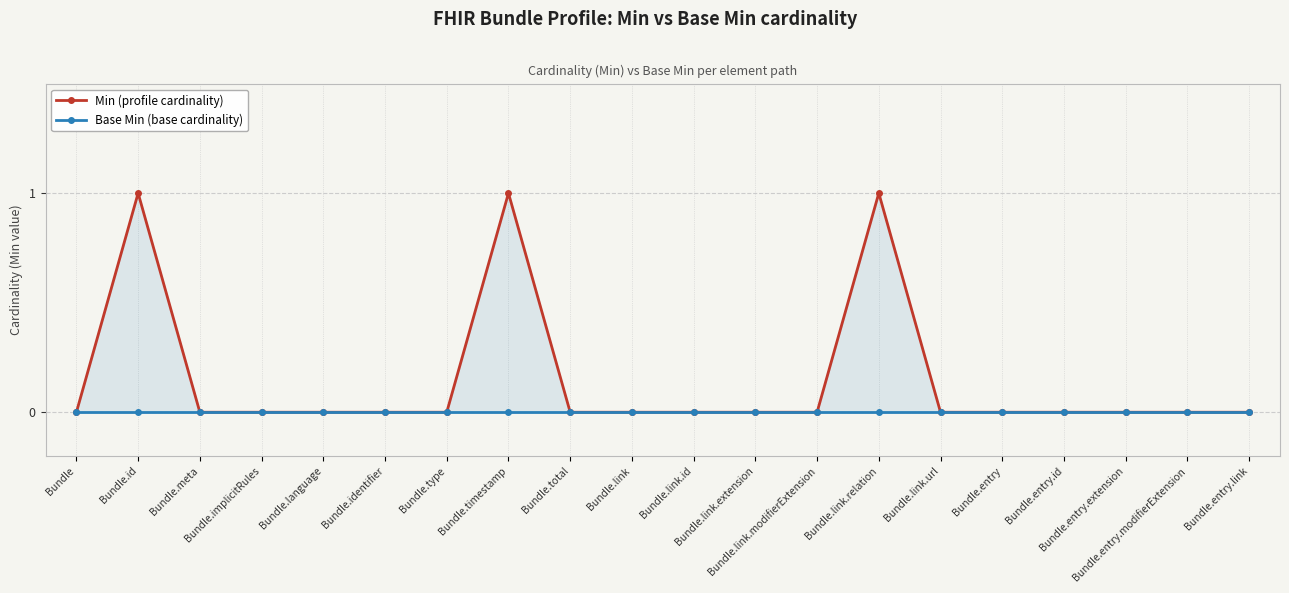

Reading left to right, transcribe all the data shown in this chart.

Min (profile cardinality): Bundle=0	Bundle.id=1	Bundle.meta=0	Bundle.implicitRules=0	Bundle.language=0	Bundle.identifier=0	Bundle.type=0	Bundle.timestamp=1	Bundle.total=0	Bundle.link=0	Bundle.link.id=0	Bundle.link.extension=0	Bundle.link.modifierExtension=0	Bundle.link.relation=1	Bundle.link.url=0	Bundle.entry=0	Bundle.entry.id=0	Bundle.entry.extension=0	Bundle.entry.modifierExtension=0	Bundle.entry.link=0
Base Min (base cardinality): Bundle=0	Bundle.id=0	Bundle.meta=0	Bundle.implicitRules=0	Bundle.language=0	Bundle.identifier=0	Bundle.type=0	Bundle.timestamp=0	Bundle.total=0	Bundle.link=0	Bundle.link.id=0	Bundle.link.extension=0	Bundle.link.modifierExtension=0	Bundle.link.relation=0	Bundle.link.url=0	Bundle.entry=0	Bundle.entry.id=0	Bundle.entry.extension=0	Bundle.entry.modifierExtension=0	Bundle.entry.link=0